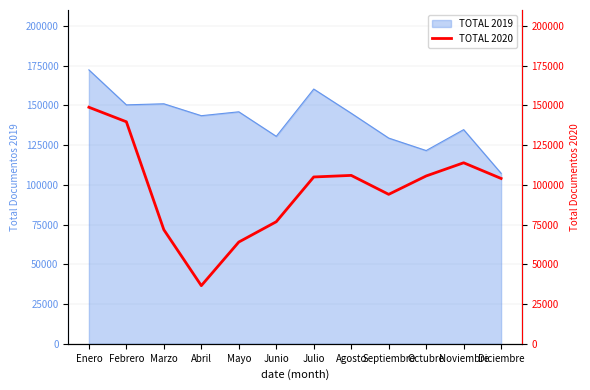

At which label does TOTAL 2019 reach its minimum?

Diciembre